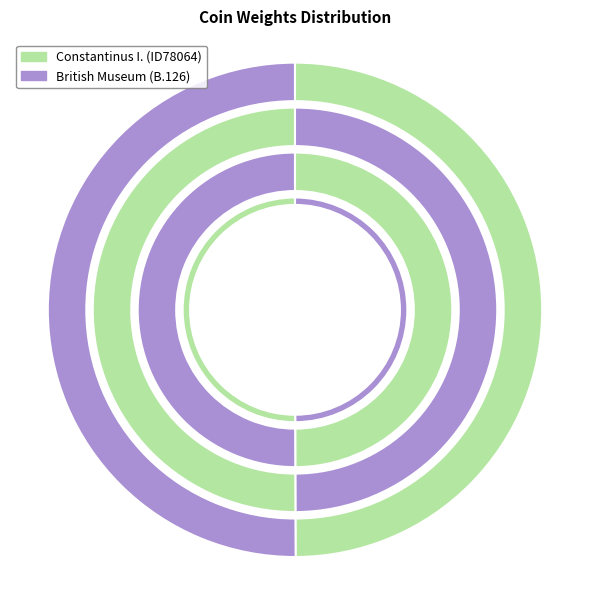

Does Constantinus I. (ID78064) account for over 50% of the chart?

Yes